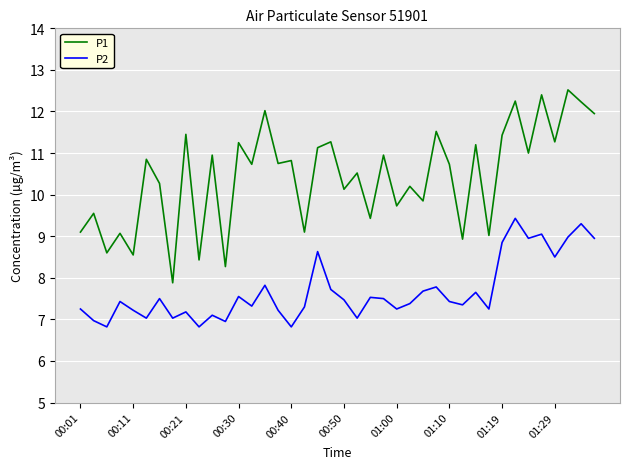

What is the difference between the maximum and minimum values in the P1 series?

4.6